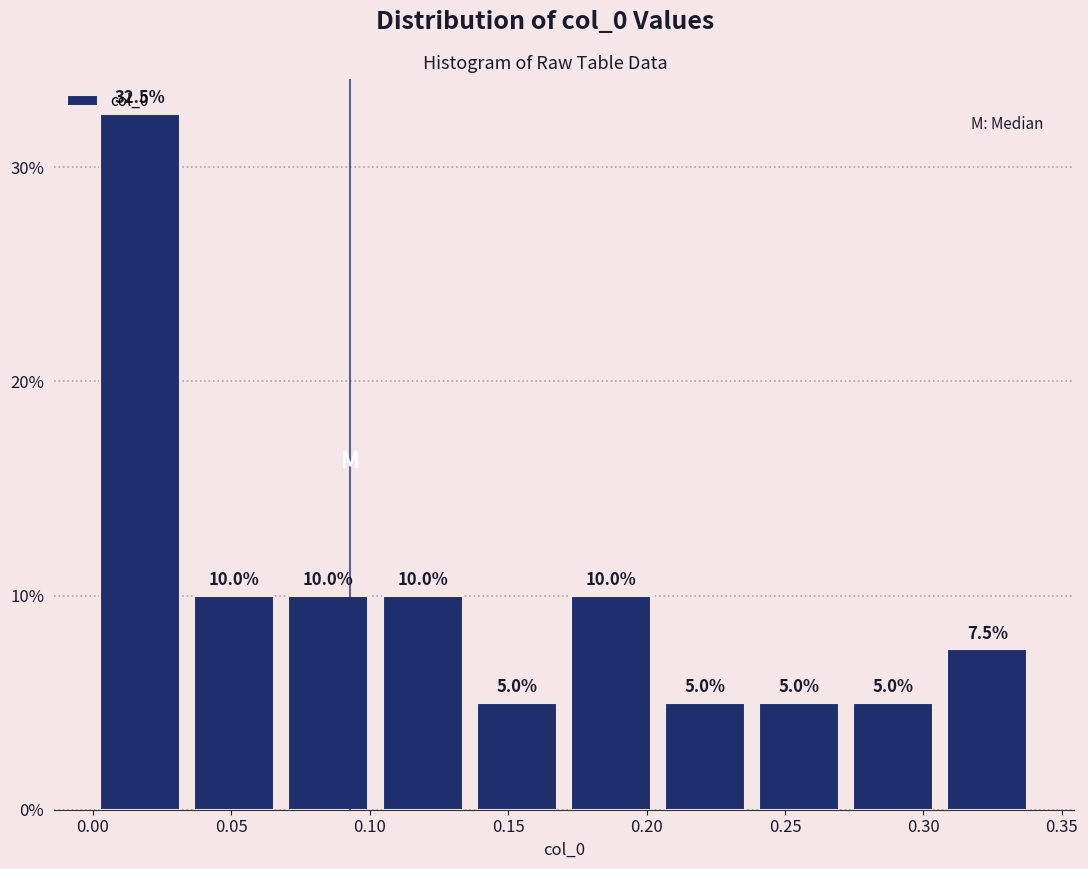

What is the height of the bar covering 0.070 to 0.100 on the x-axis? The bar edges are not printed on the chart, so give them approximately, as read against the axis.

10.0